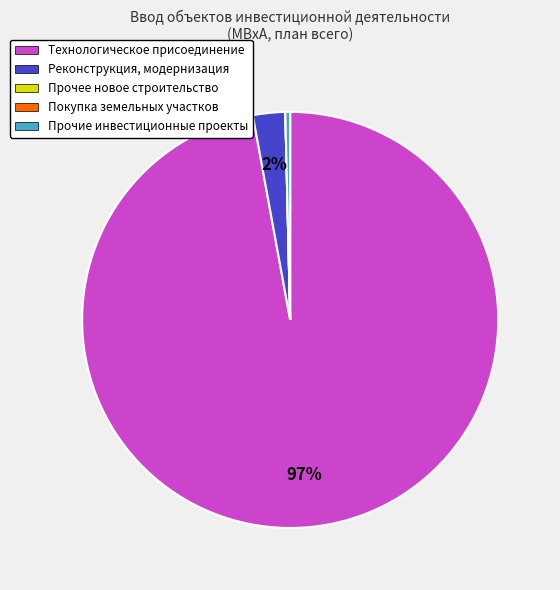

What is the largest slice in the pie chart?

Технологическое присоединение